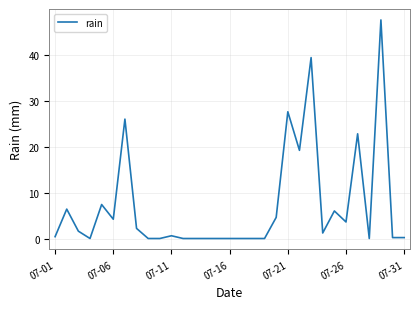

What is the maximum value shown in the chart?

47.6